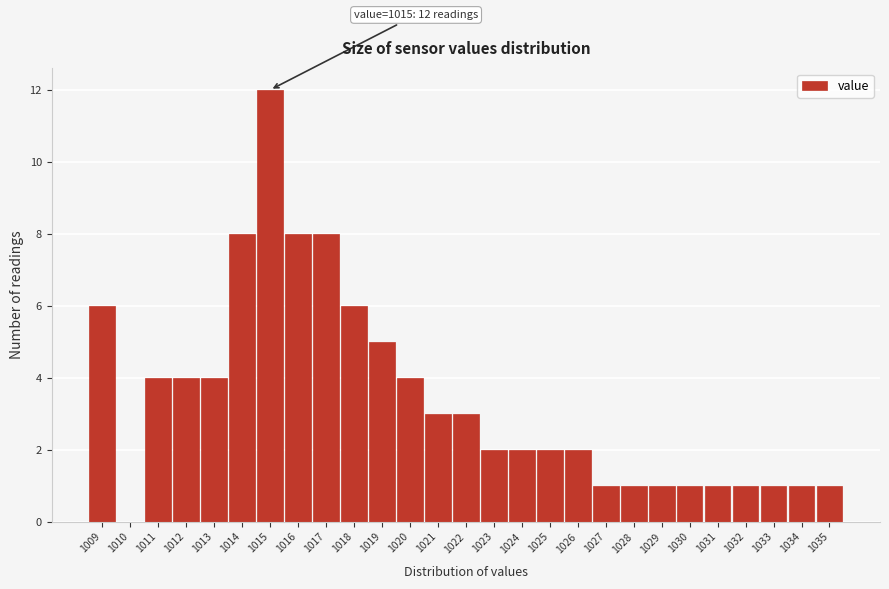

Over which range of the x-axis is the bar tallest?

1014.5 to 1015.5